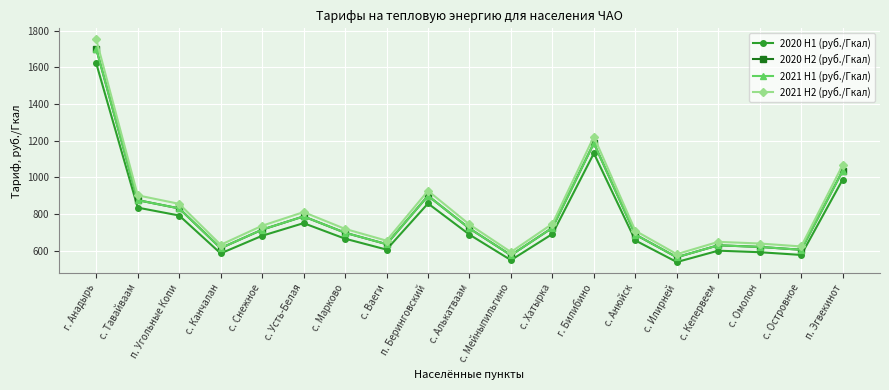

At which label does 2021 H1 (руб./Гкал) reach its peak?

г. Анадырь